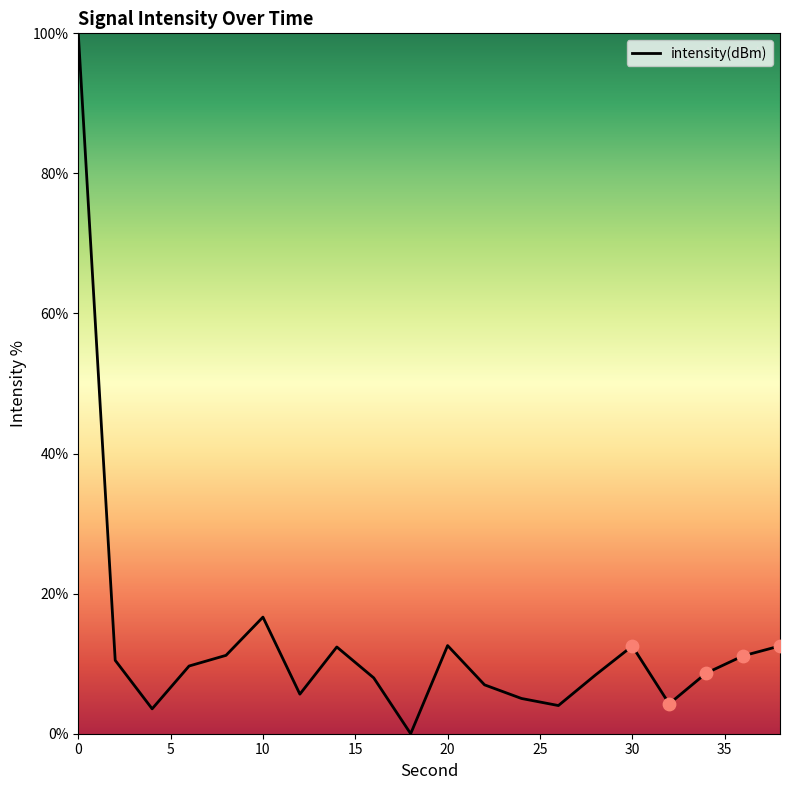

What is the maximum value shown in the chart?

100.0